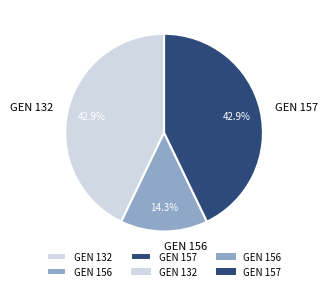

To the nearest percent, what is the difference between the GEN 157 and GEN 156 slice percentages?

29%